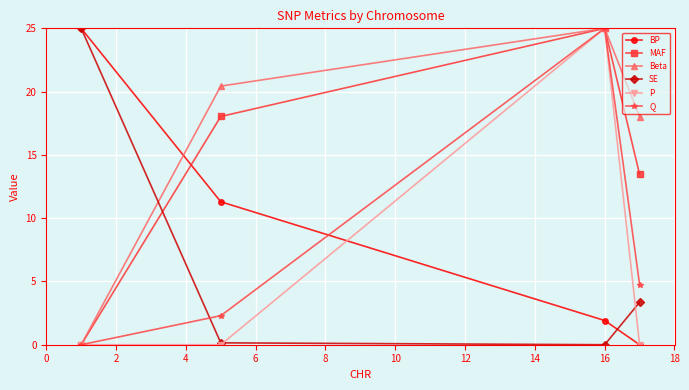

Which series has the largest total across all categories?

Beta